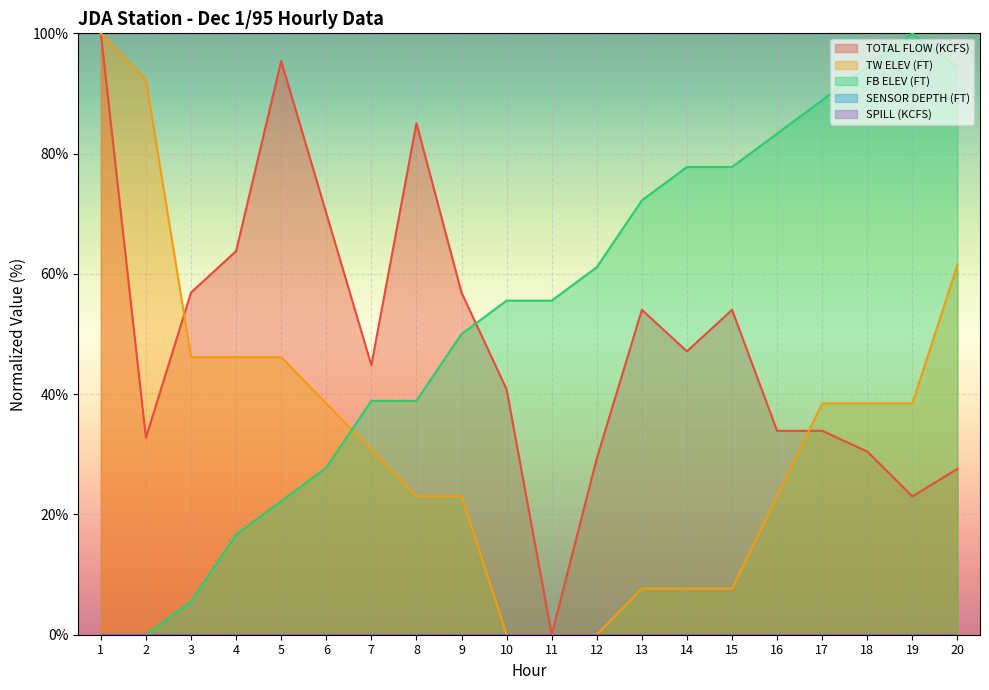

How many interior local valleys does the TOTAL FLOW (KCFS) series have?

5